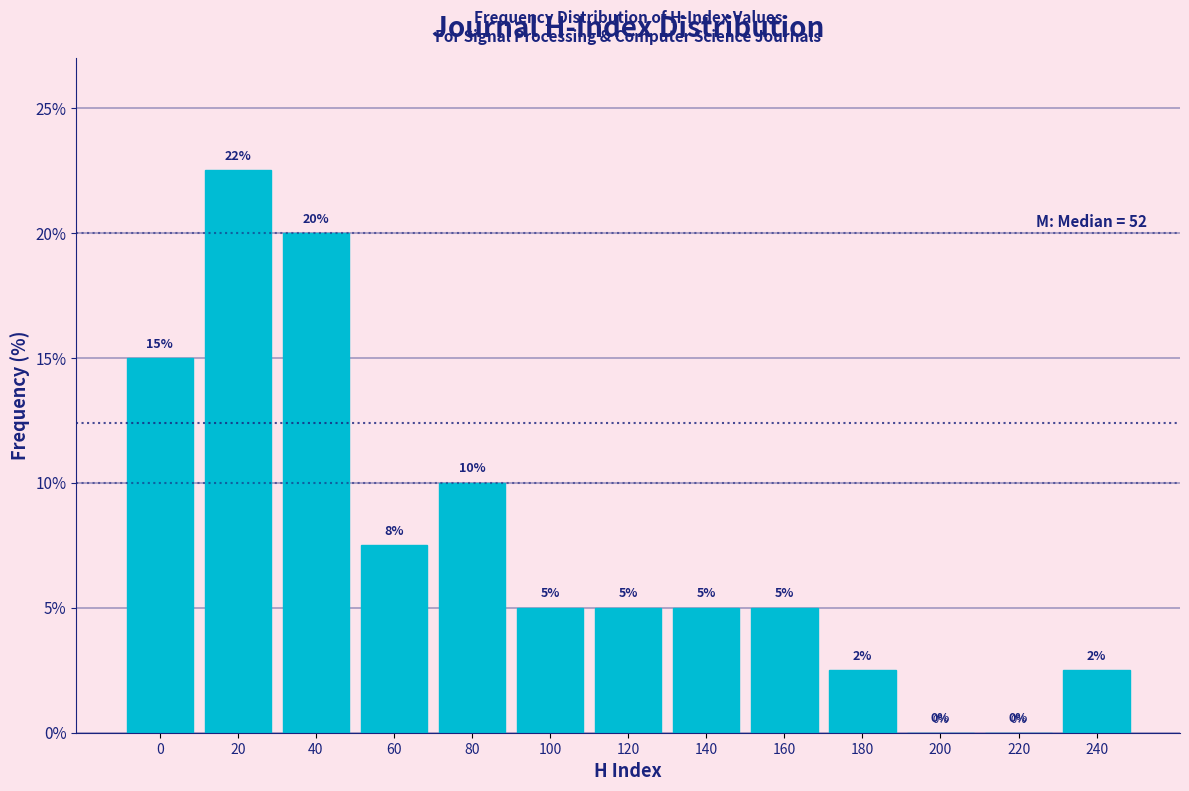

What is the greatest value displayed?

22.5